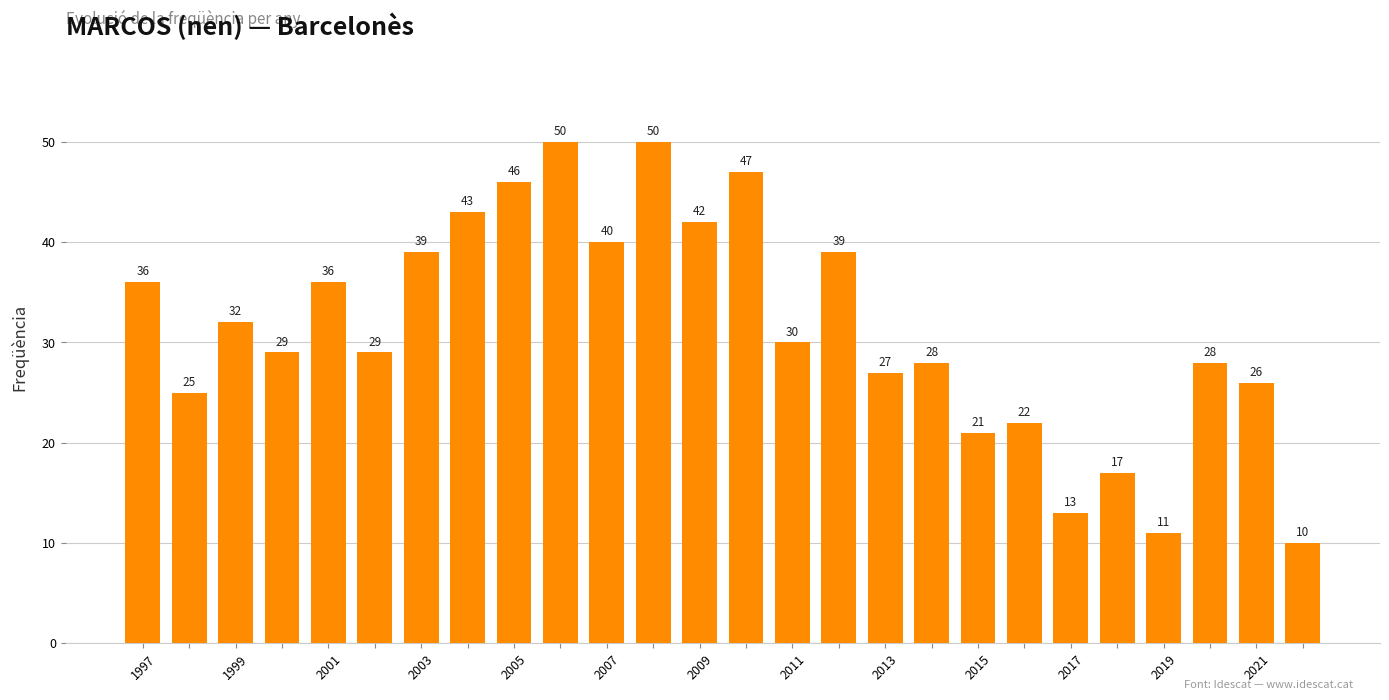

What is the maximum value shown in the chart?

50